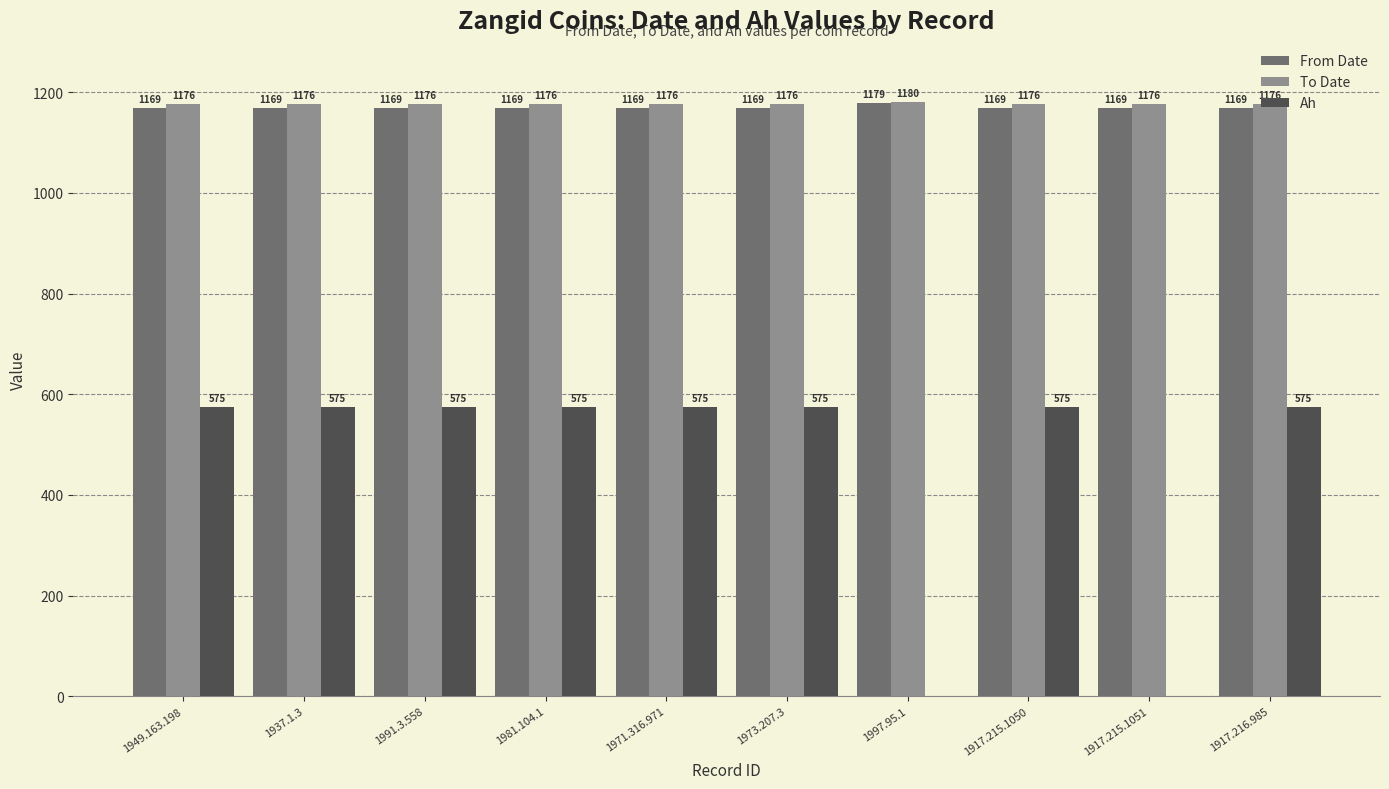

What are all the series names shown in the legend?

From Date, To Date, Ah